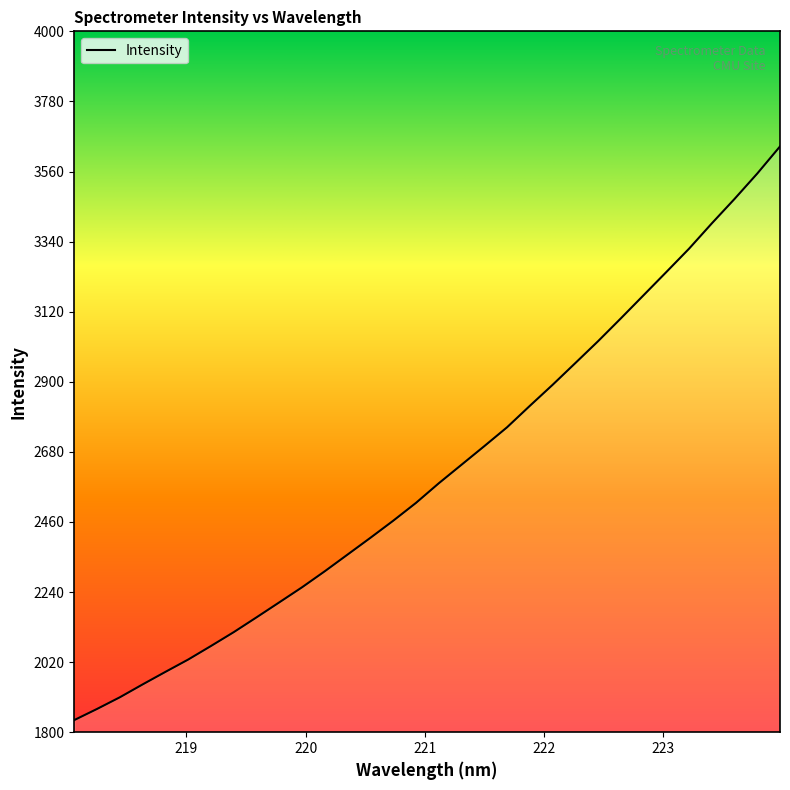

What is the minimum value shown in the chart?

1838.1